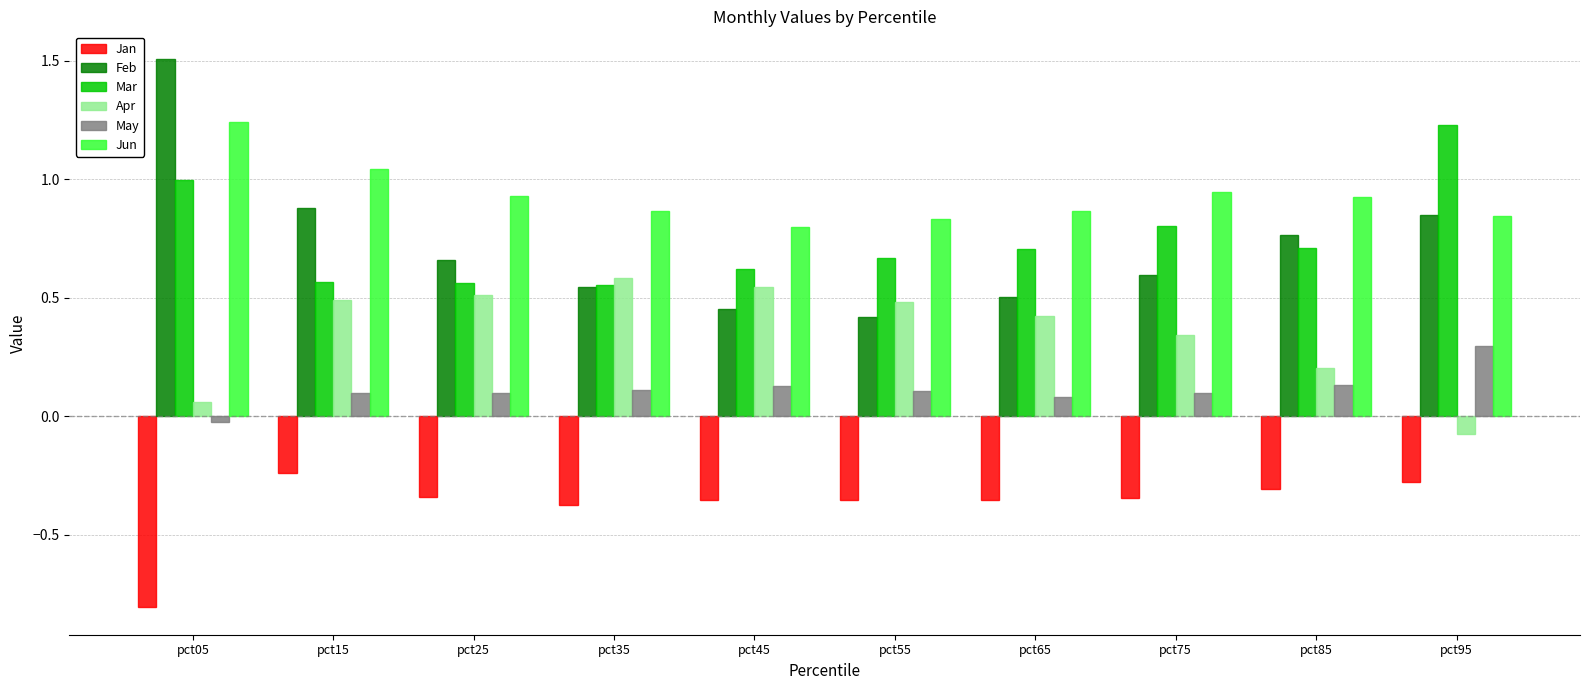

How many data points does each series have?

10